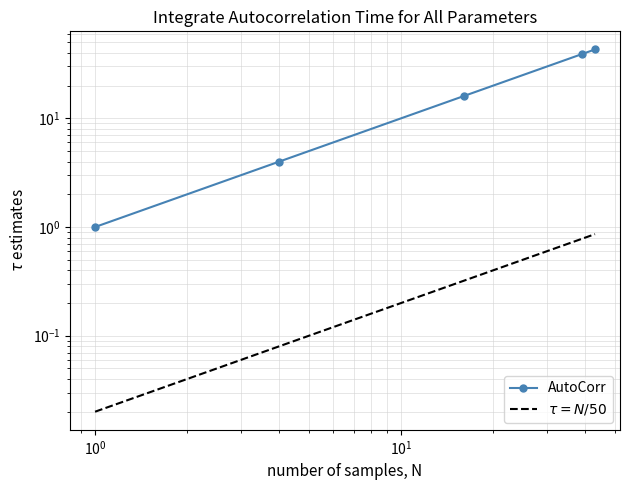

True or false: $\tau = N/50$ and AutoCorr cross at least once.

False